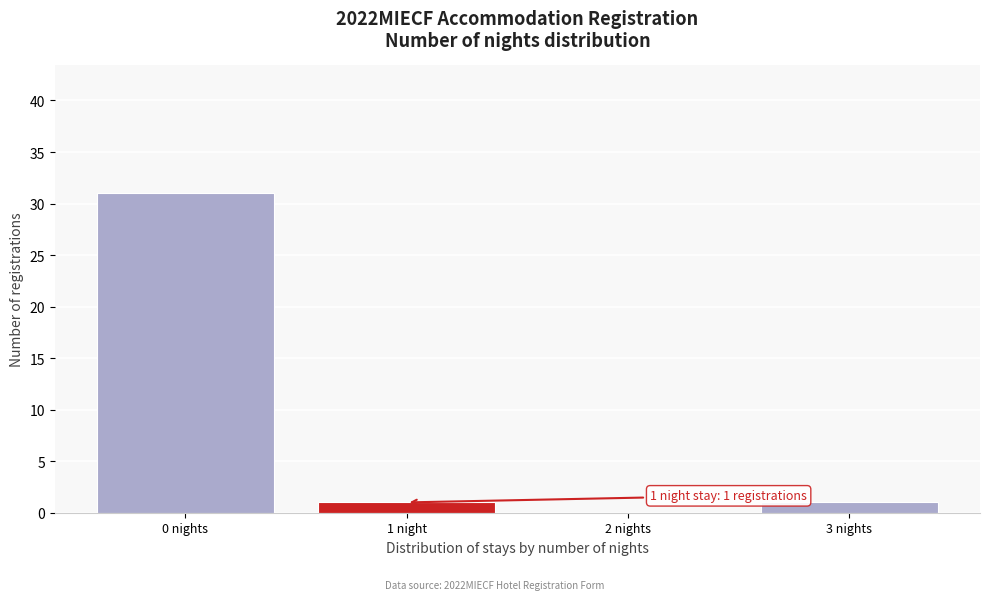

Reading right to left, what are all the values shown in this chart?

3 nights=1	2 nights=0	1 night=1	0 nights=31